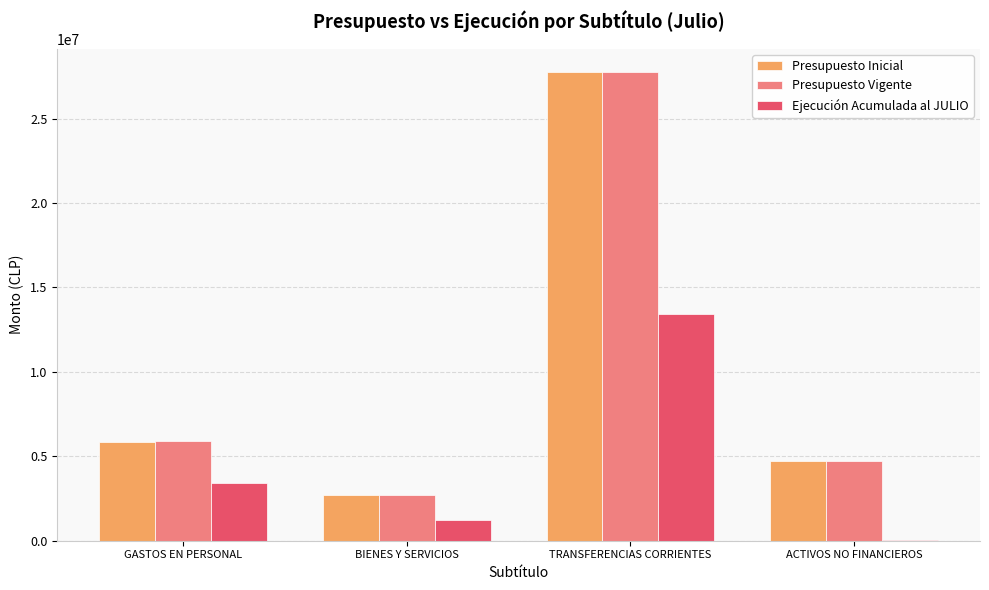

How many data points does each series have?

4